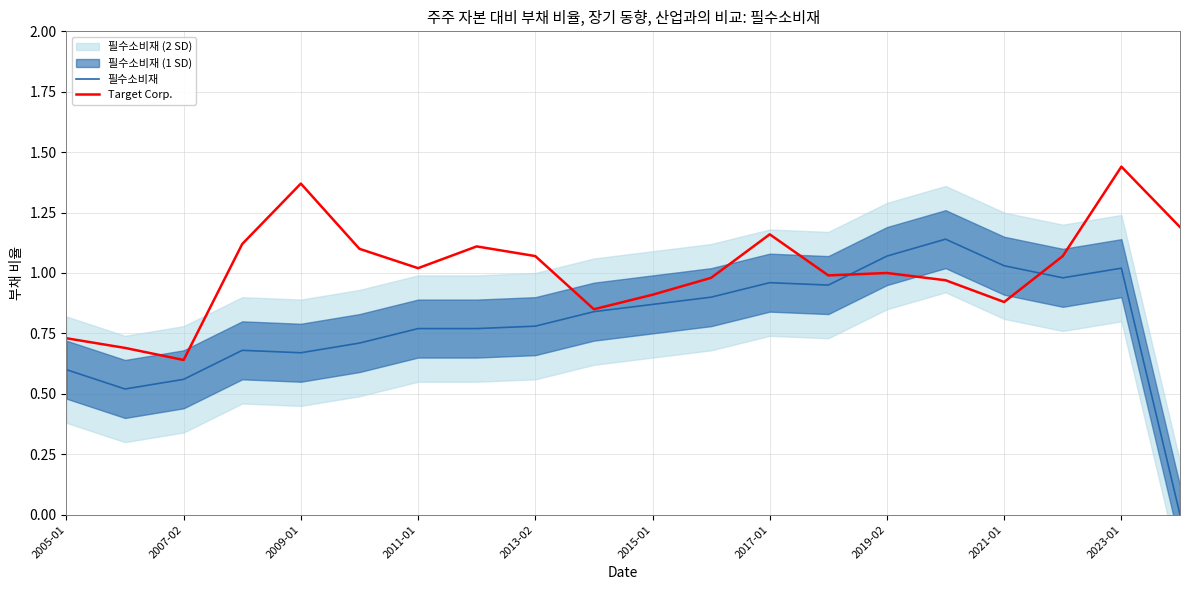

Does the chart display data point markers on the line(s)?

No